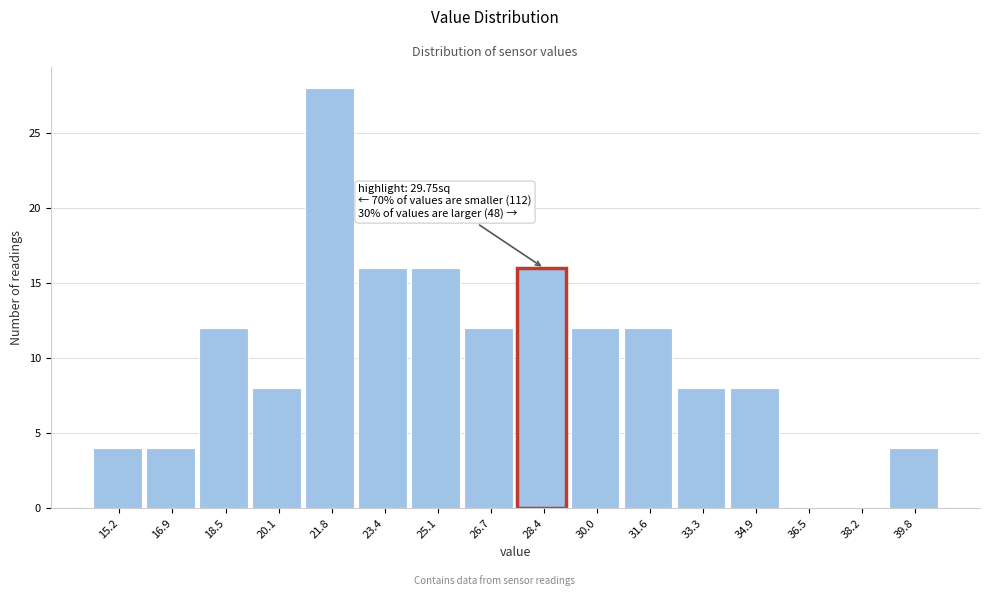

Reading left to right, extract all data points from this chart.

15.2=4	16.9=4	18.5=12	20.1=8	21.8=28	23.4=16	25.1=16	26.7=12	28.4=16	30.0=12	31.6=12	33.3=8	34.9=8	36.5=0	38.2=0	39.8=4